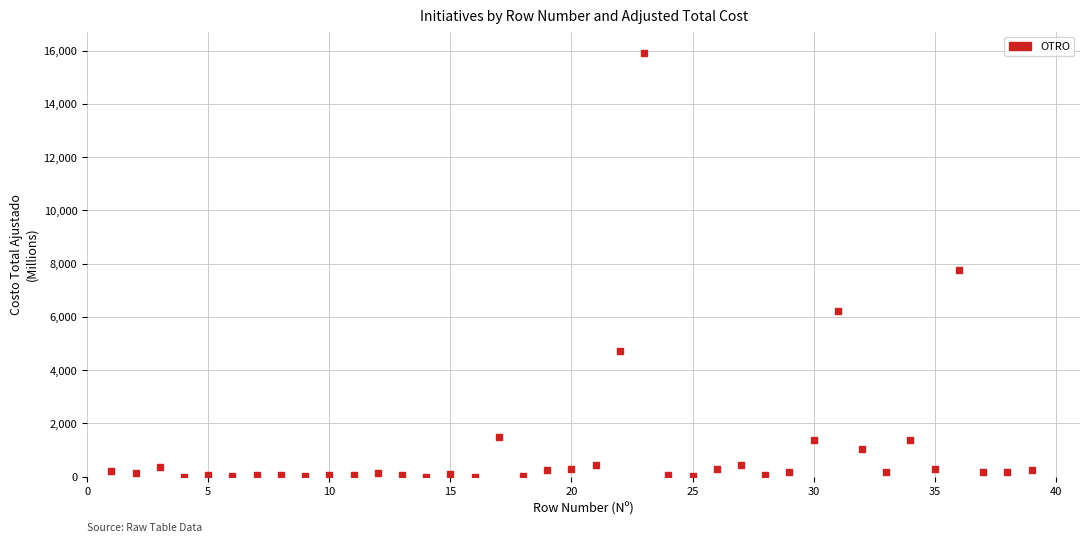

What Y value in the scatter plot is closest to 7959?

7741.8